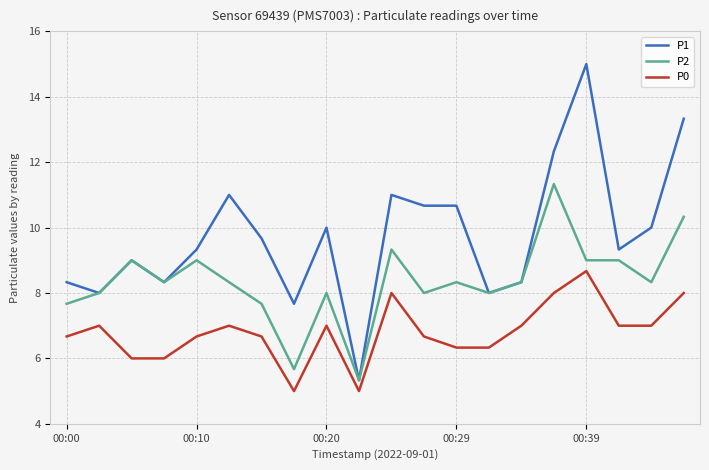

What is the greatest value displayed?

15.0